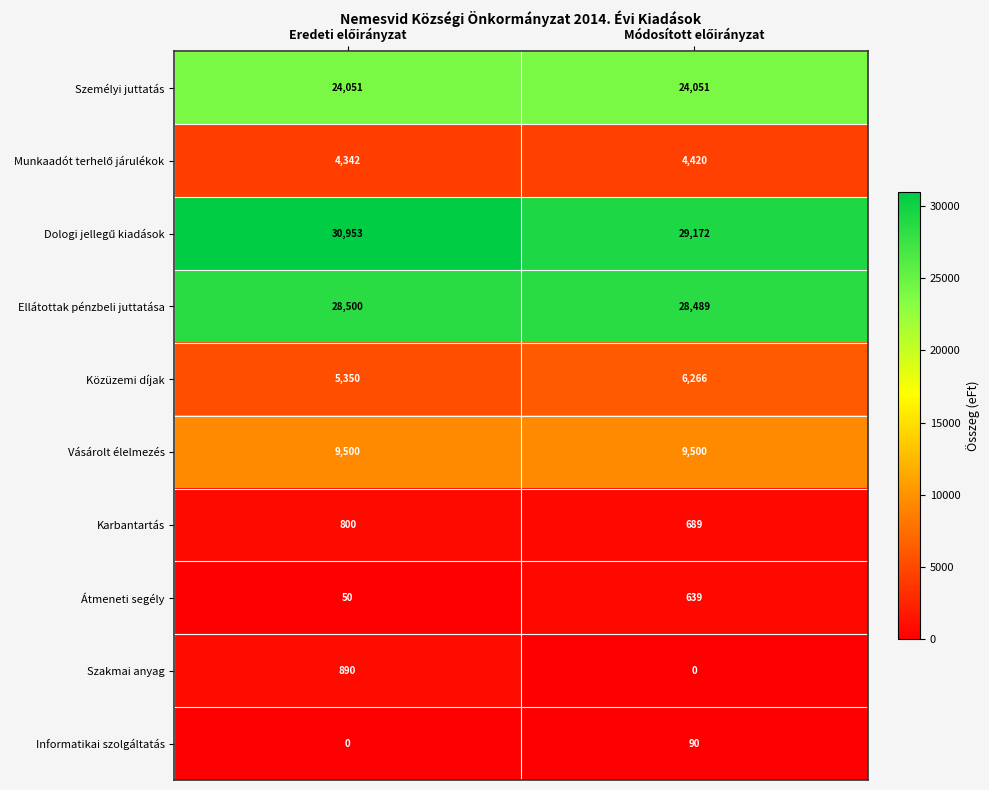

What is the minimum value for Közüzemi díjak?

5350